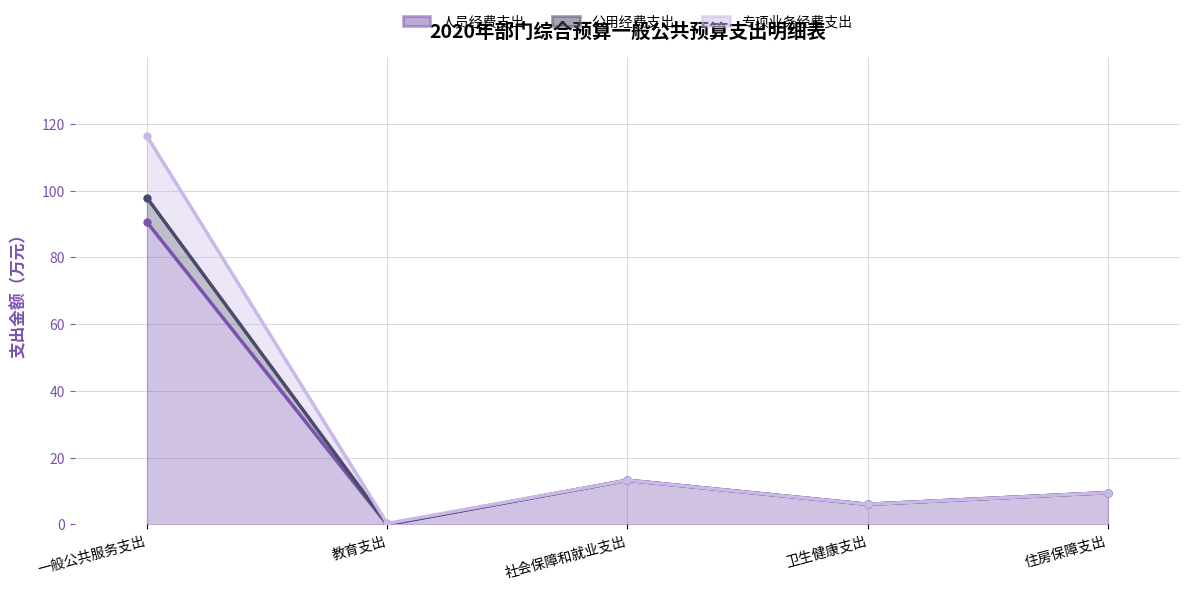

Reading right to left, what are all the values shown in this chart?

人员经费支出 (线): 9.5	6.0	13.2	0.0	90.5
公用经费支出 (线): 9.5	6.0	13.2	0.0	97.9
专项业务经费支出 (线): 9.5	6.0	13.2	0.3	116.3